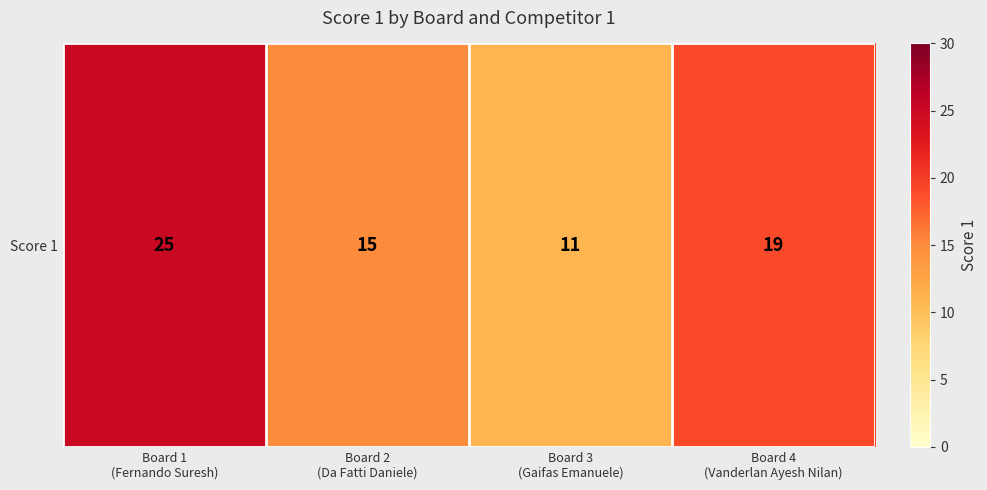

What is the sum of the values at Board 1
(Fernando Suresh) and Board 4
(Vanderlan Ayesh Nilan)?

44